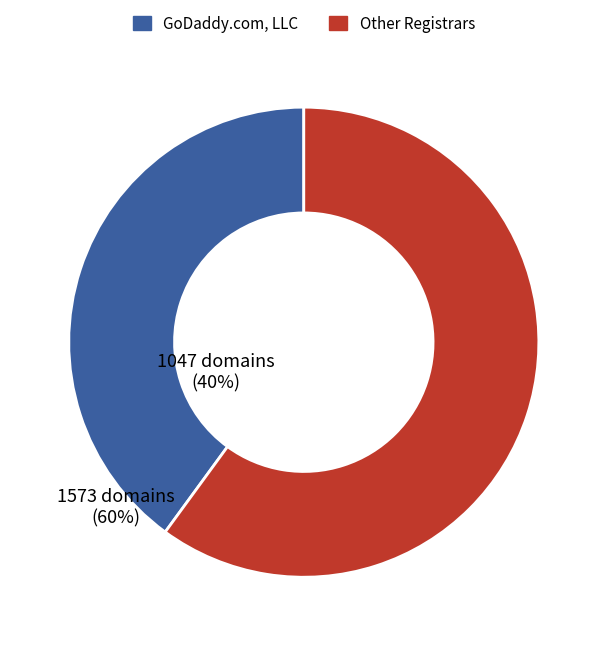

Is there a majority slice in this chart?

Yes